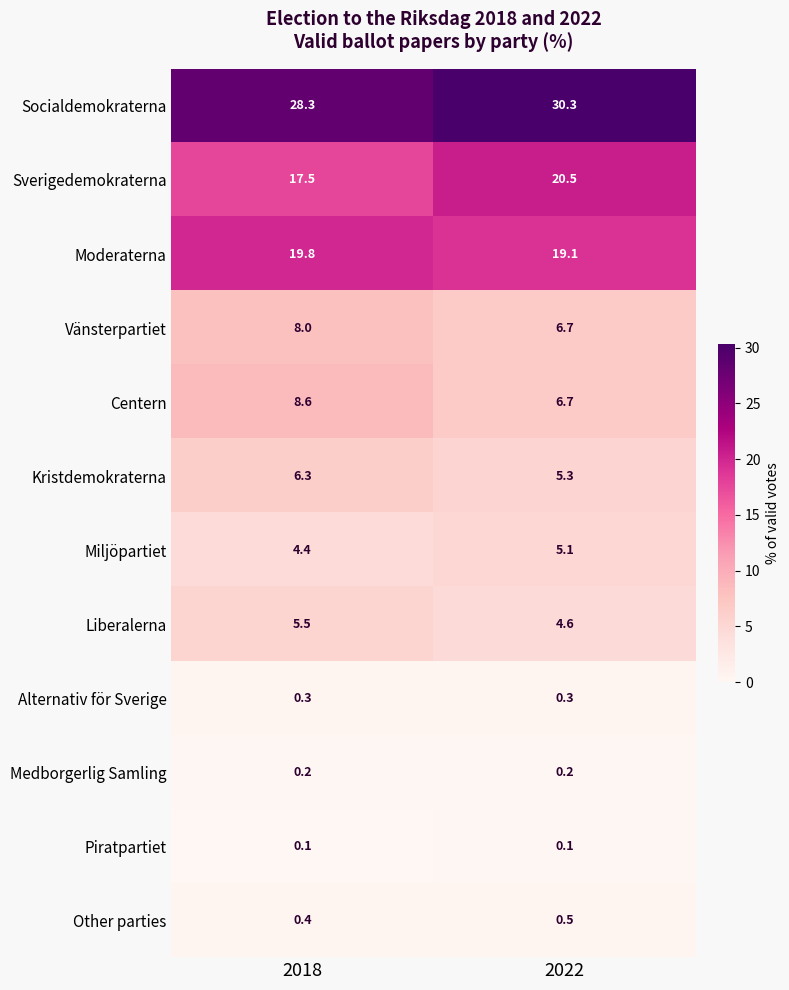

At which label does Miljöpartiet first exceed 5?

2022